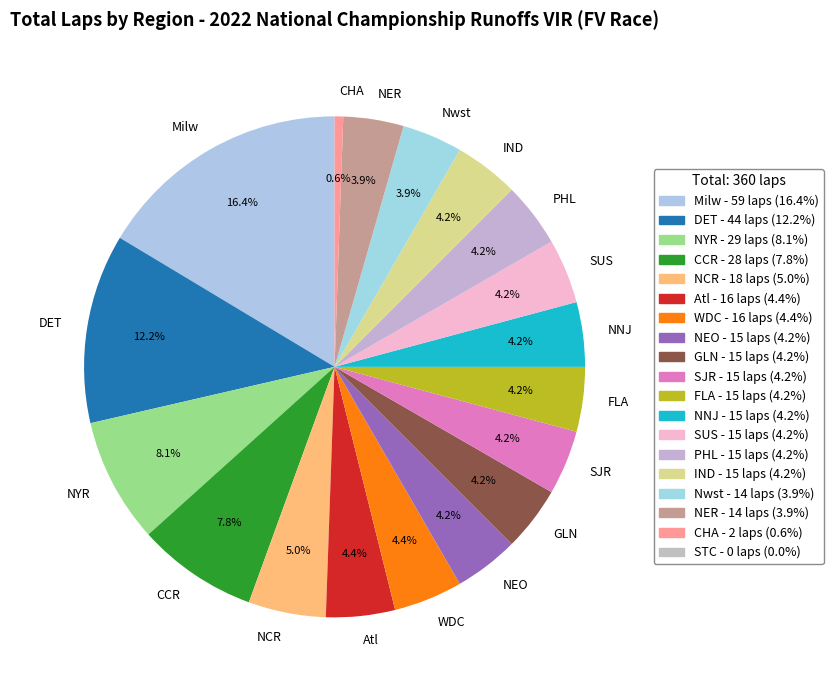

Is there any slice that represents more than half of the pie?

No